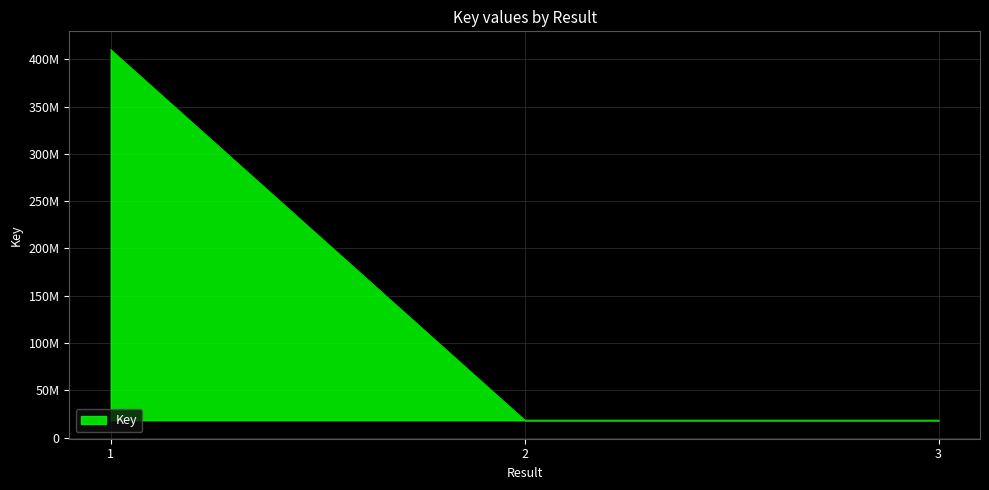

What is the ratio of the value at 1 to the value at 2?

22.4